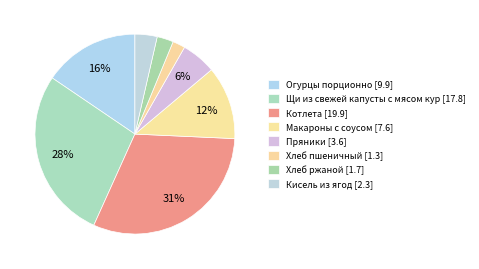

Count the number of slices in the pie.

8